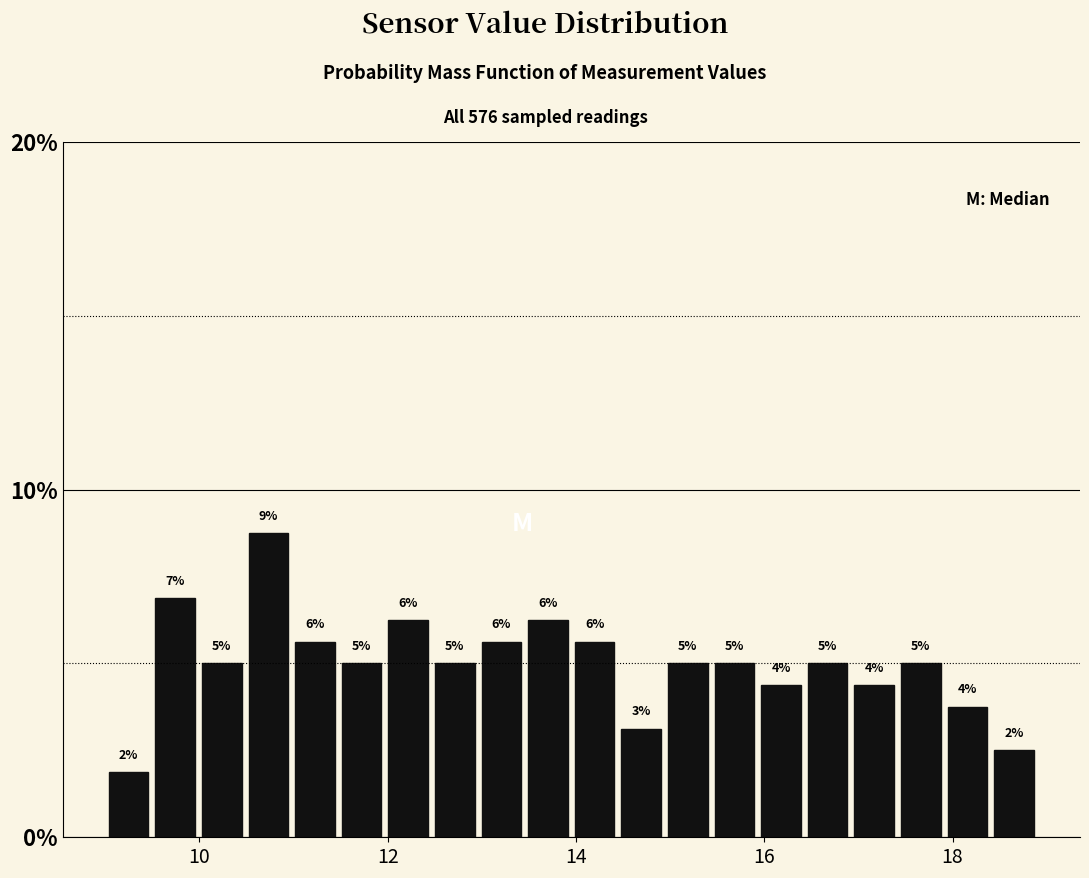

Around what value on the x-axis is the tallest bar? Give the approximate position of its centre, as read against the axis.

10.8